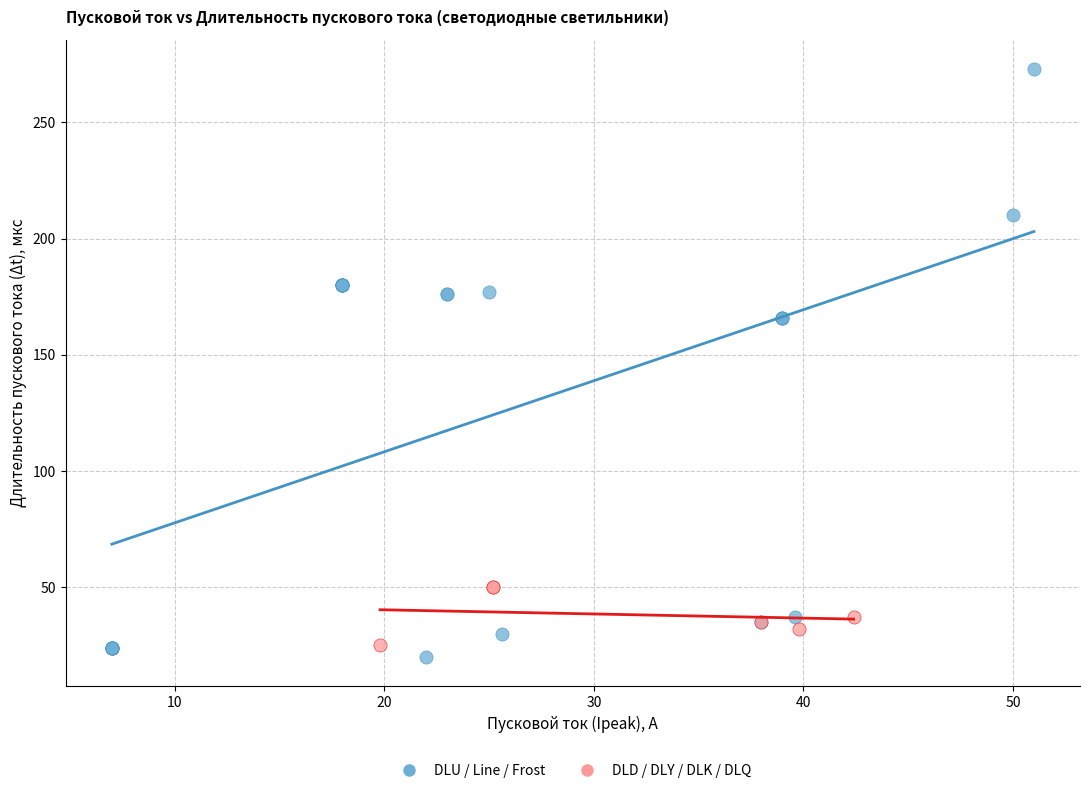

Which series has the widest spread of Y values?

DLU / Line / Frost